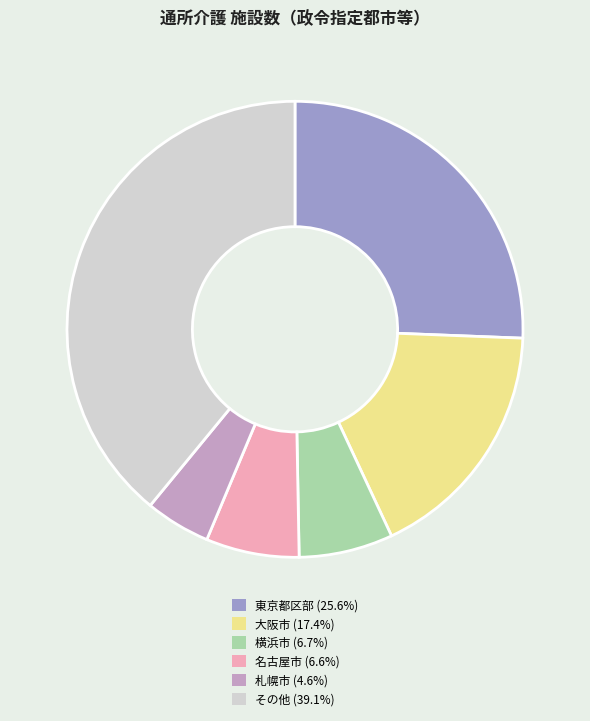

Do 札幌市 (4.6%) and 名古屋市 (6.6%) together represent more than half of the pie?

No